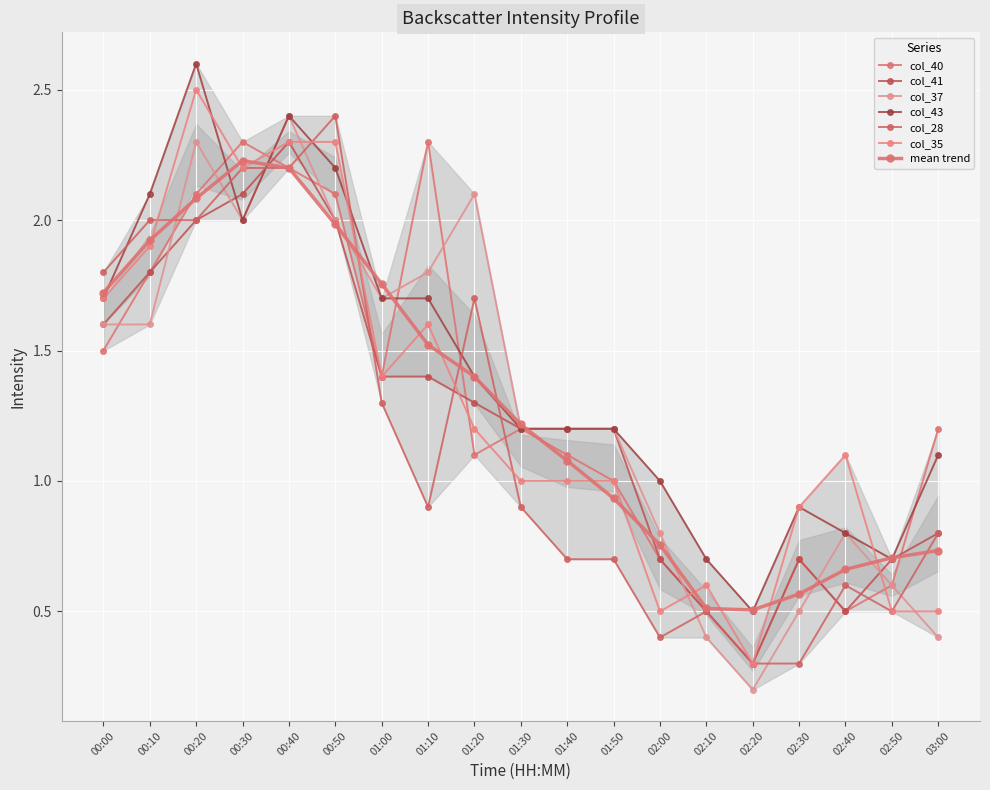

Which series ends up on top after the final intersection of col_40 and col_41?

col_40